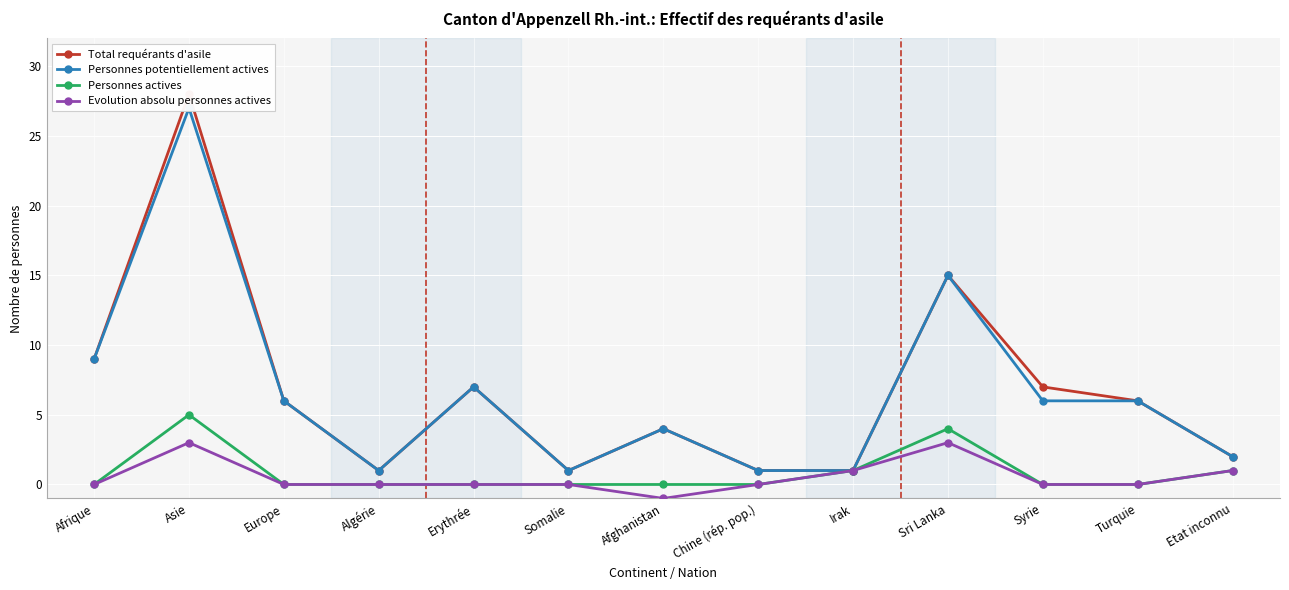

How many interior local valleys does the Total requérants d'asile series have?

2